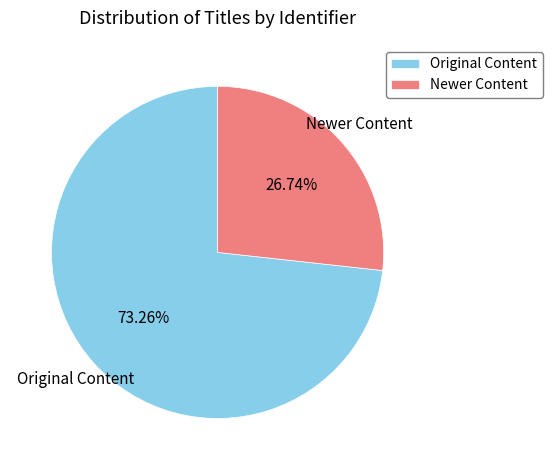

What is the smallest slice in the pie chart?

Newer Content